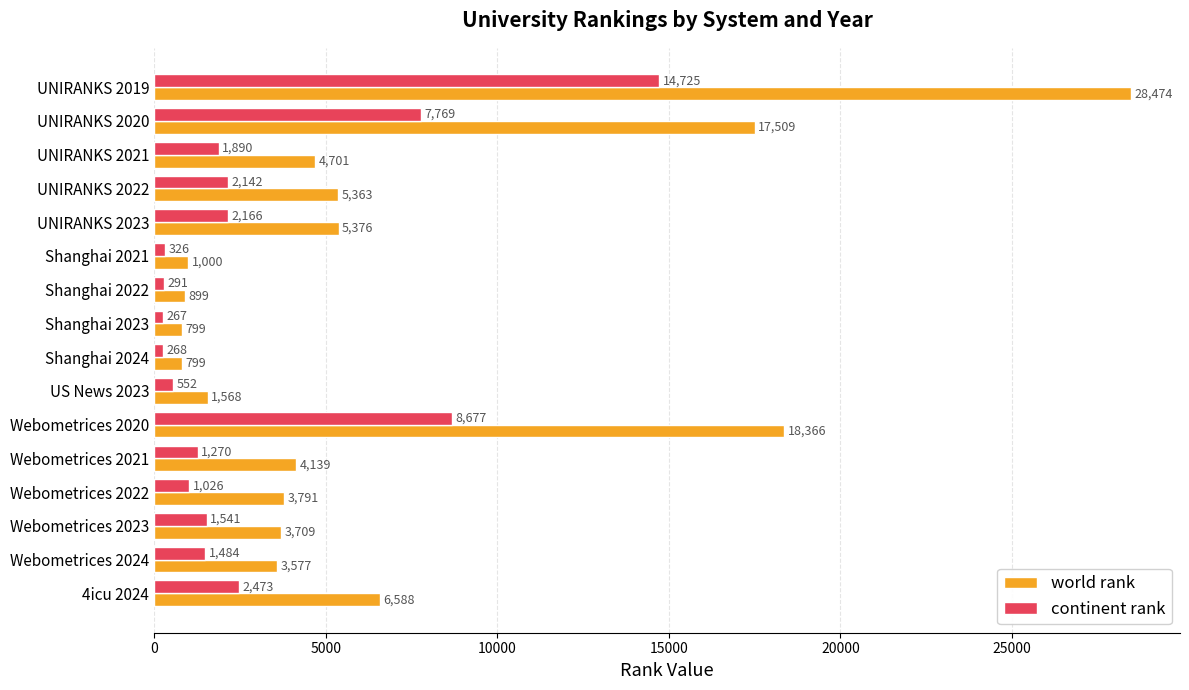

Where is continent rank nearest to the value 7496?

UNIRANKS 2020